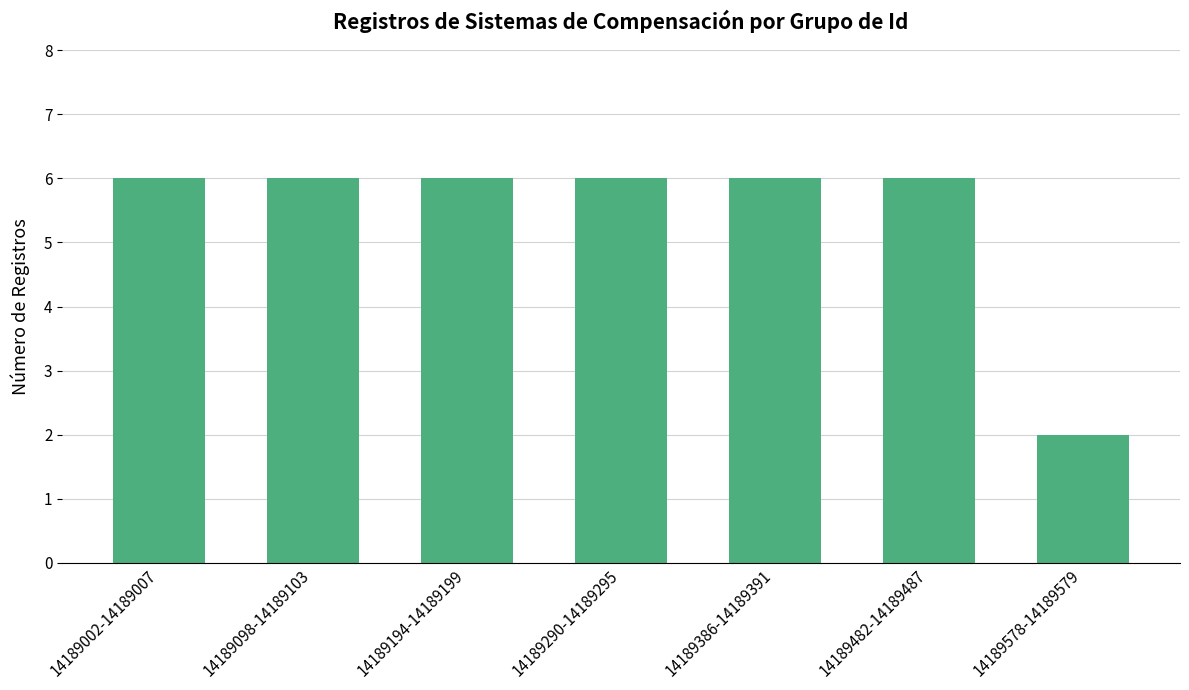

What is the sum of all values?

38